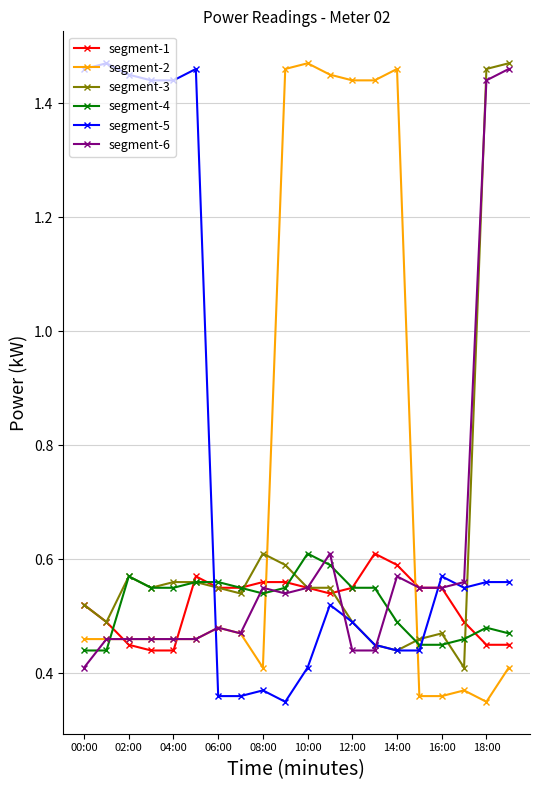

What are all the series names shown in the legend?

segment-1, segment-2, segment-3, segment-4, segment-5, segment-6